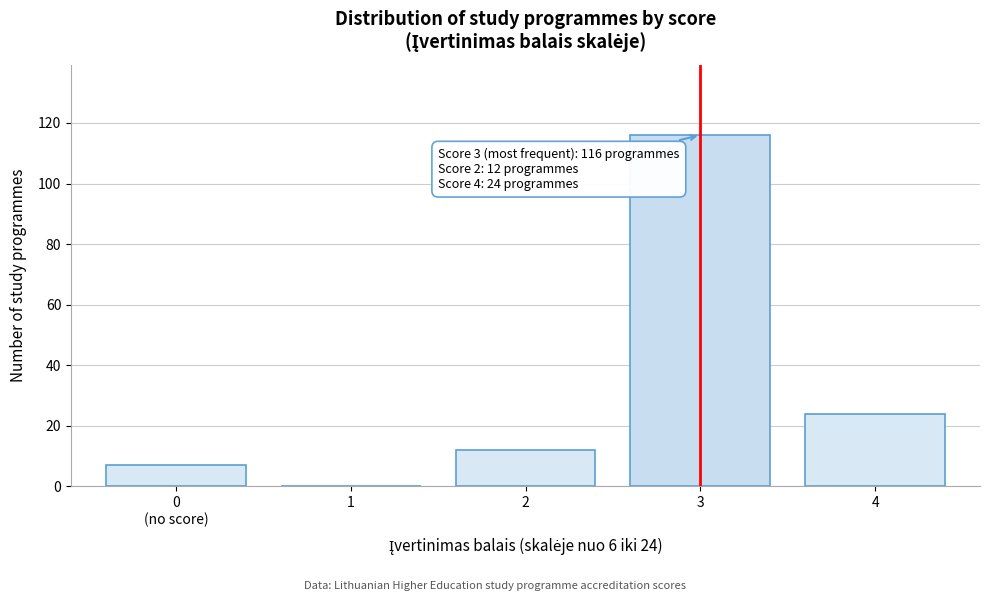

Approximately how many times larger is the value at 3 compared to 2?

9.7